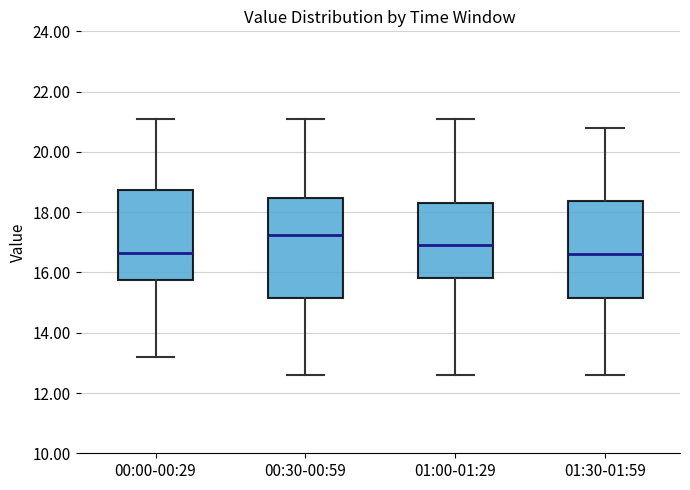

Where is the upper edge of the box for 01:00-01:29 on the y-axis? The values are not printed on the chart, so give them approximately, as read against the axis.

18.4